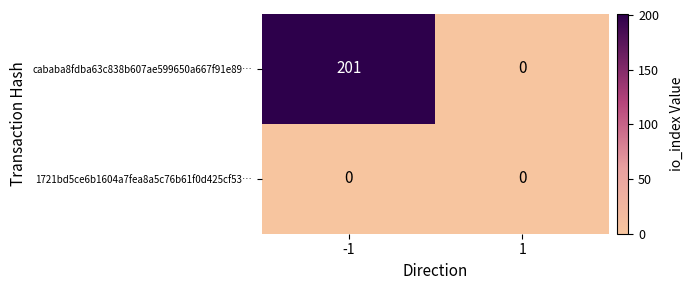

Rank the series by their maximum value, from highest to lowest.

cababa8fdba63c838b607ae599650a667f91e89…, 1721bd5ce6b1604a7fea8a5c76b61f0d425cf53…